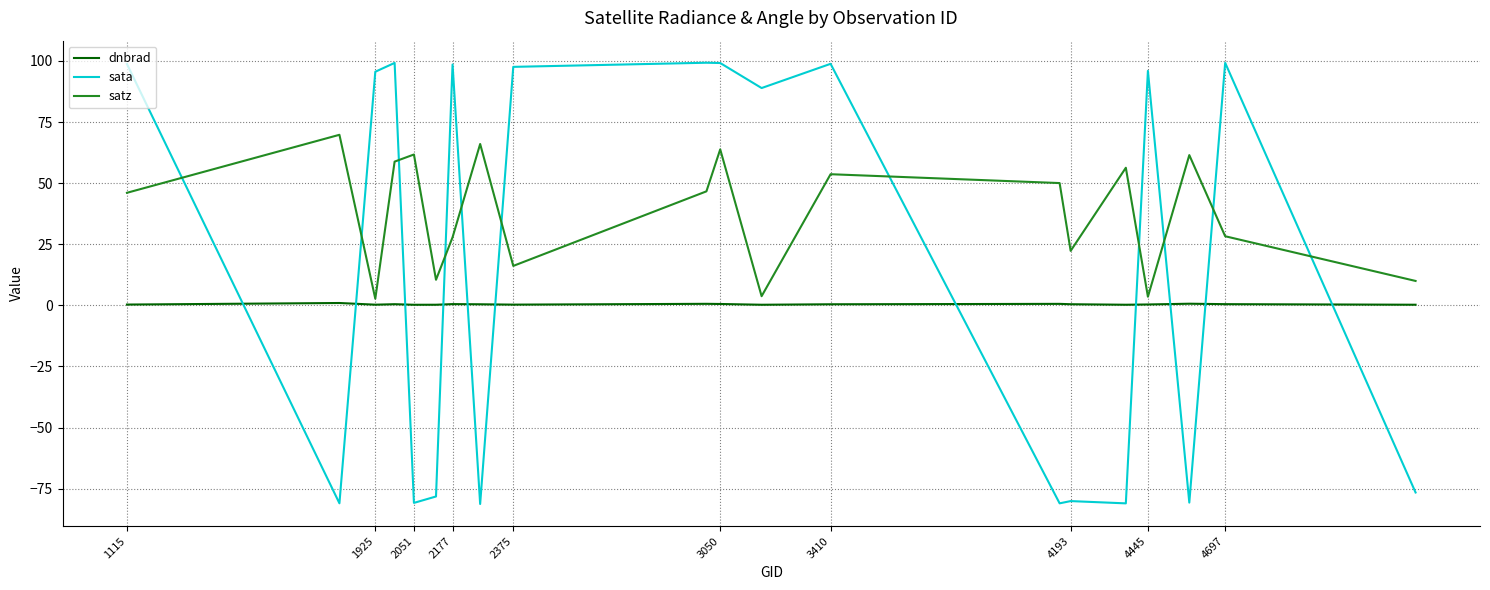

What is the lowest value of the sata series?

-81.2